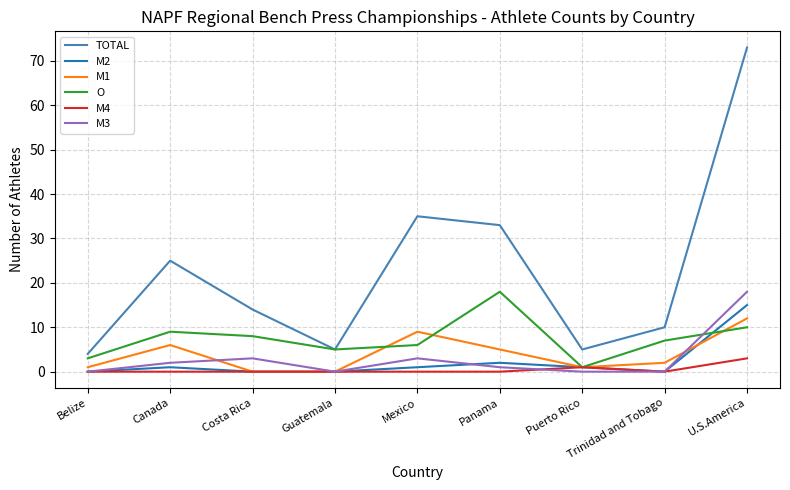

Which series changed the most between Costa Rica and Mexico?

TOTAL